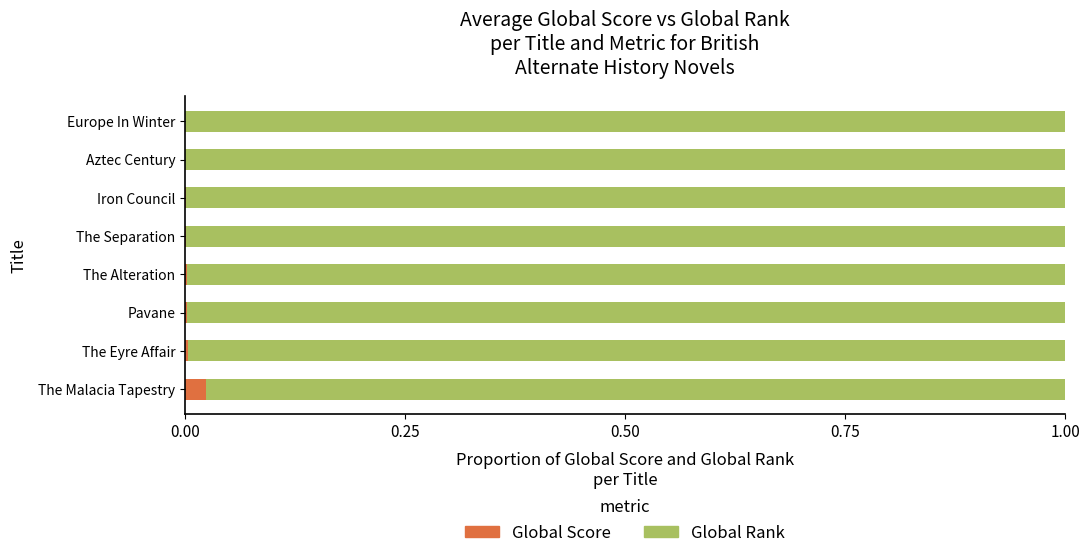

At which label does Global Score reach its peak?

The Malacia Tapestry